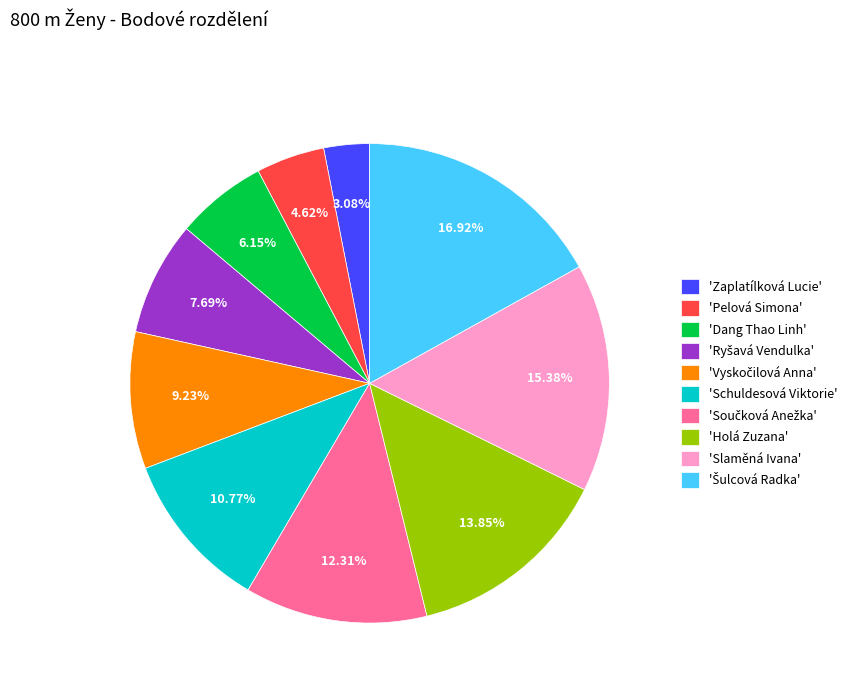

What is the smallest slice in the pie chart?

'Zaplatílková Lucie'